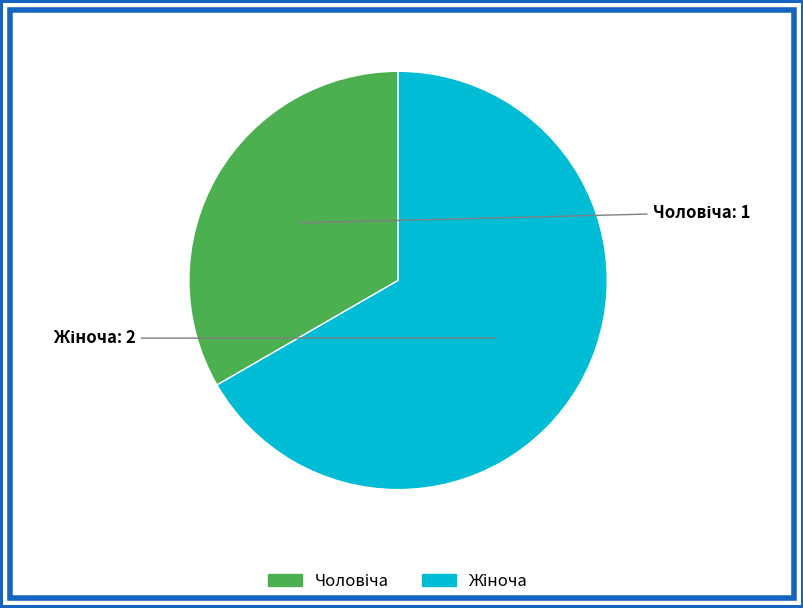

Which slice is the smallest?

Чоловіча